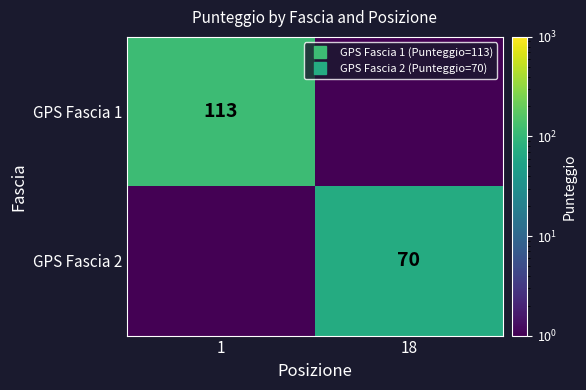

Rank the categories by GPS Fascia 2 value from lowest to highest.

1, 18